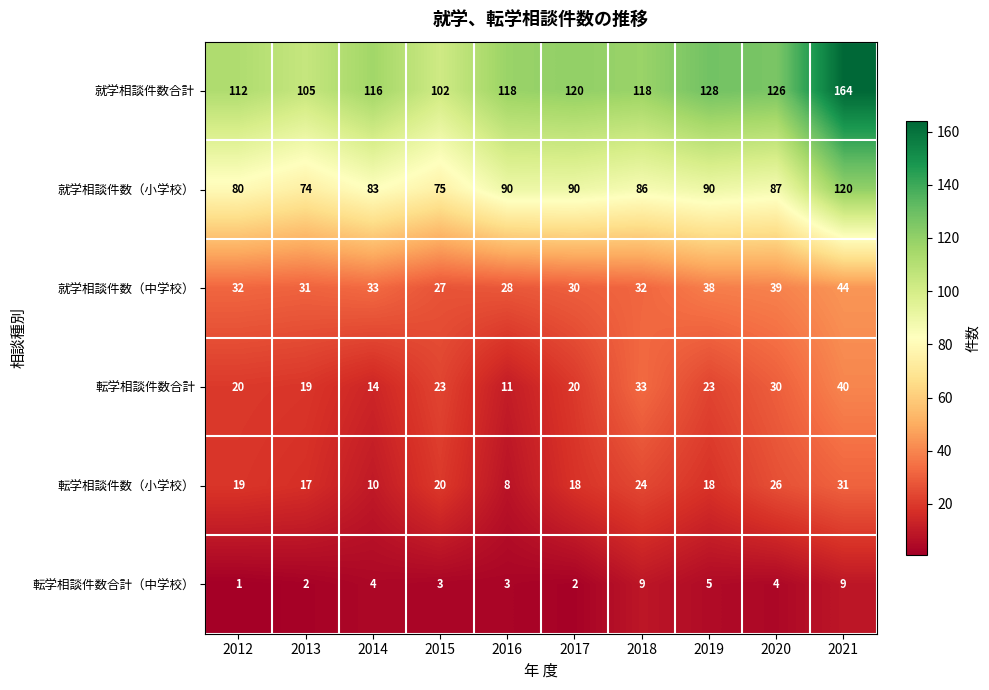

What is the difference between the highest and lowest values at 2017?

118